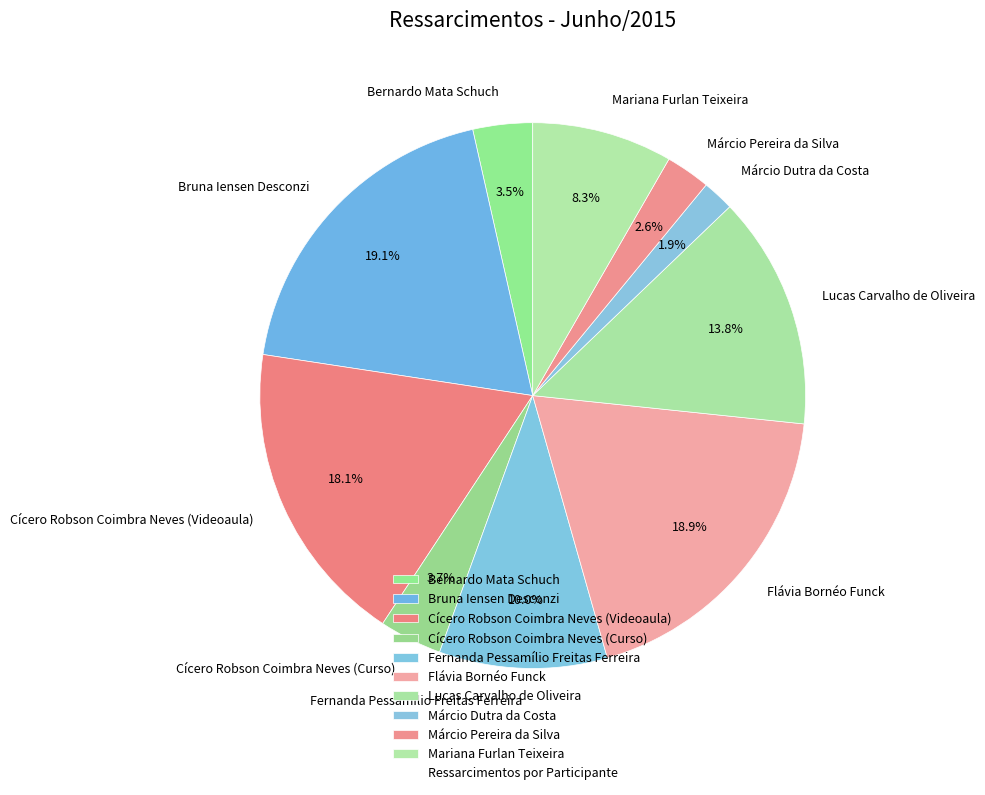

To the nearest percent, what portion does Márcio Dutra da Costa represent?

2%